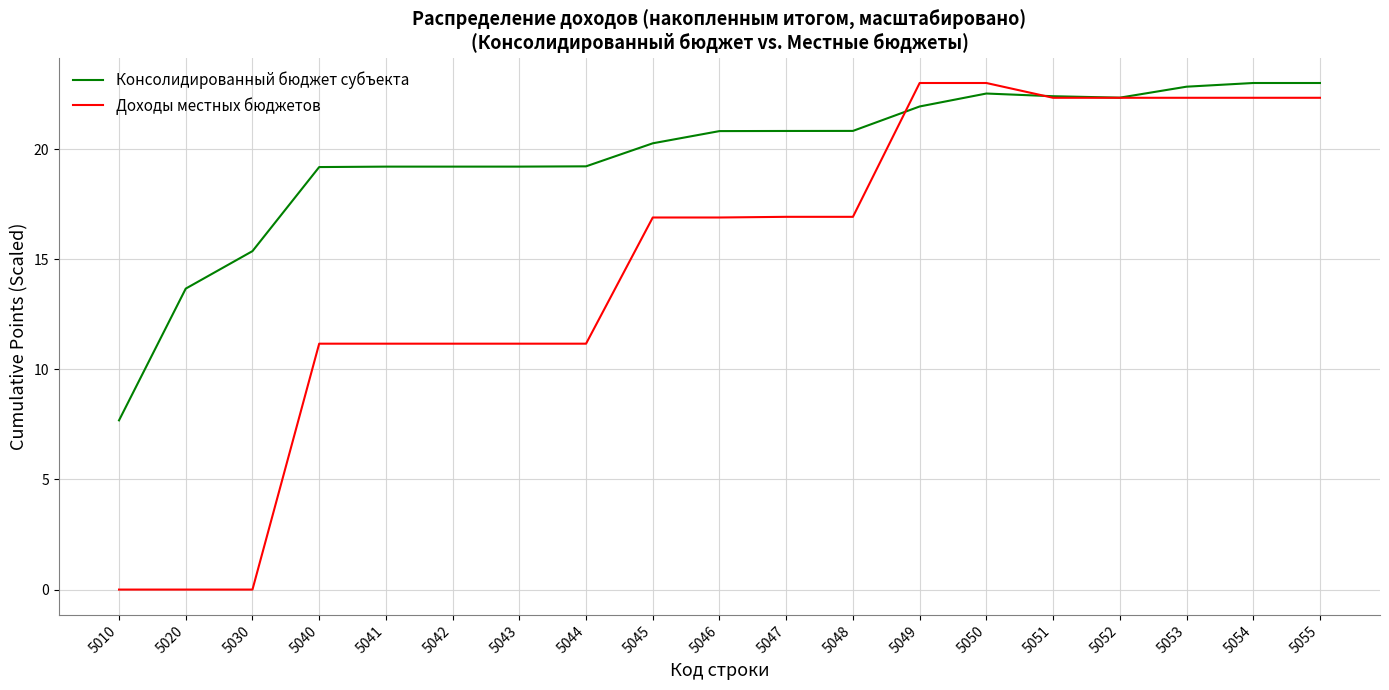

At which label is Консолидированный бюджет субъекта closest to 15?

5030